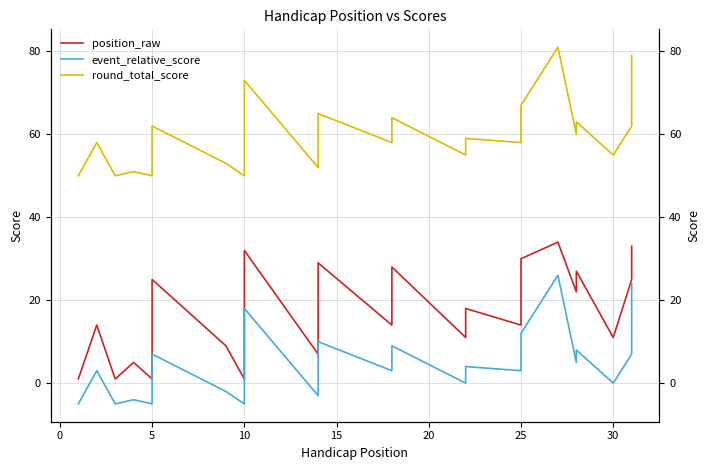

What are all the series names shown in the legend?

position_raw, event_relative_score, round_total_score